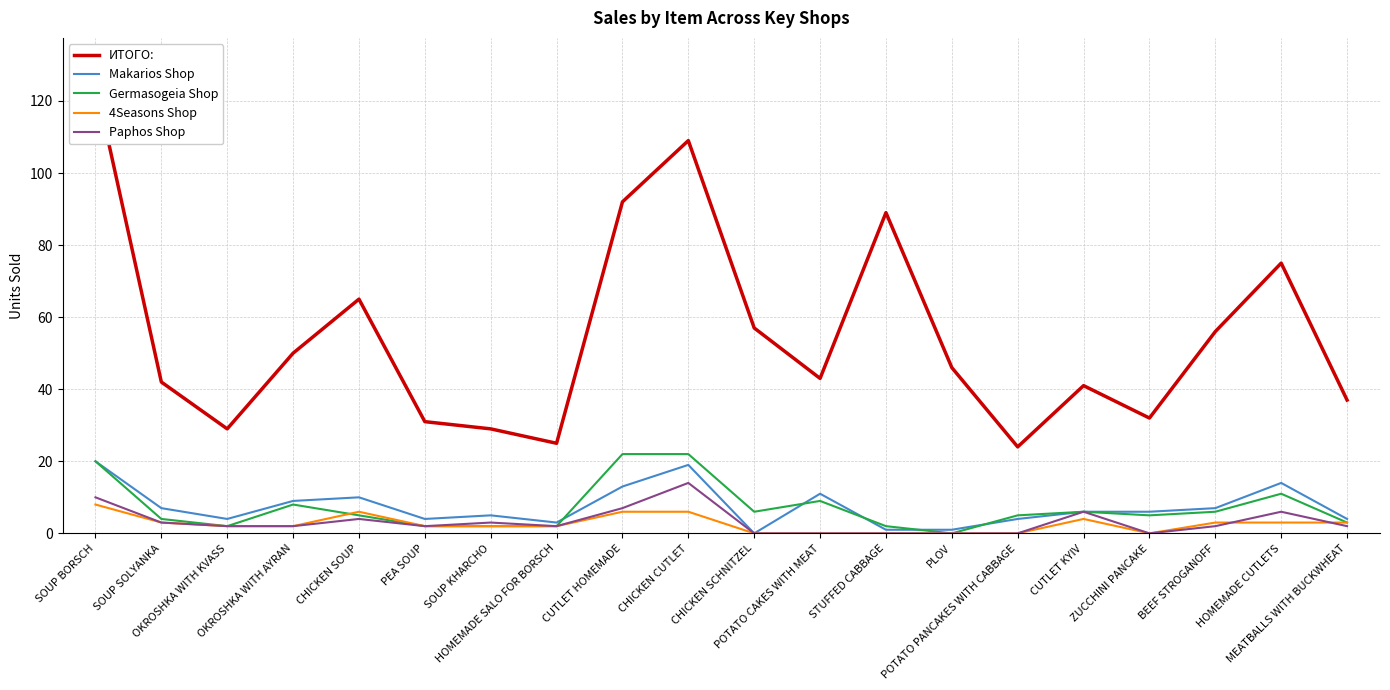

Which category has the lowest value in the Makarios Shop series?

CHICKEN SCHNITZEL